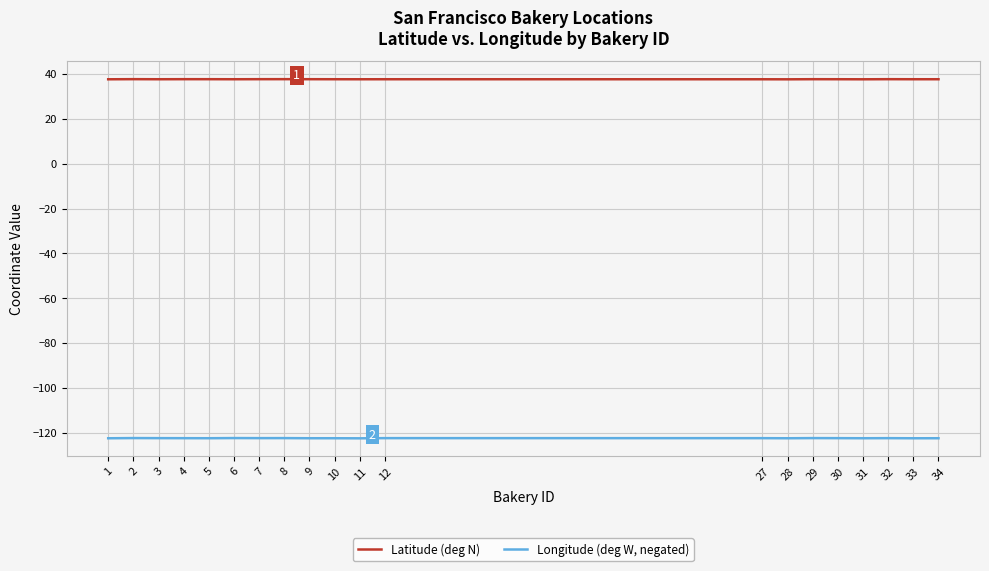

The value of Longitude (deg W, negated) at 32 is -122.4. True or false?

True